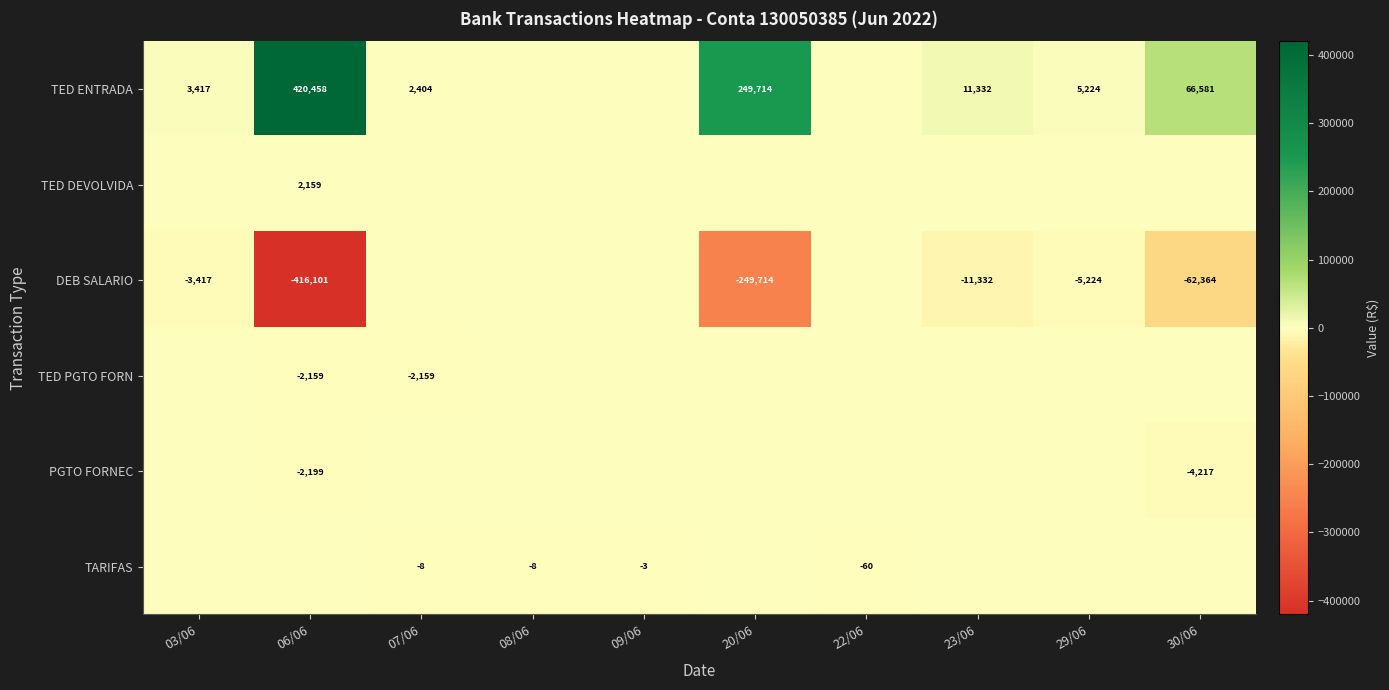

The value of TED ENTRADA at 07/06 is 1646. True or false?

False